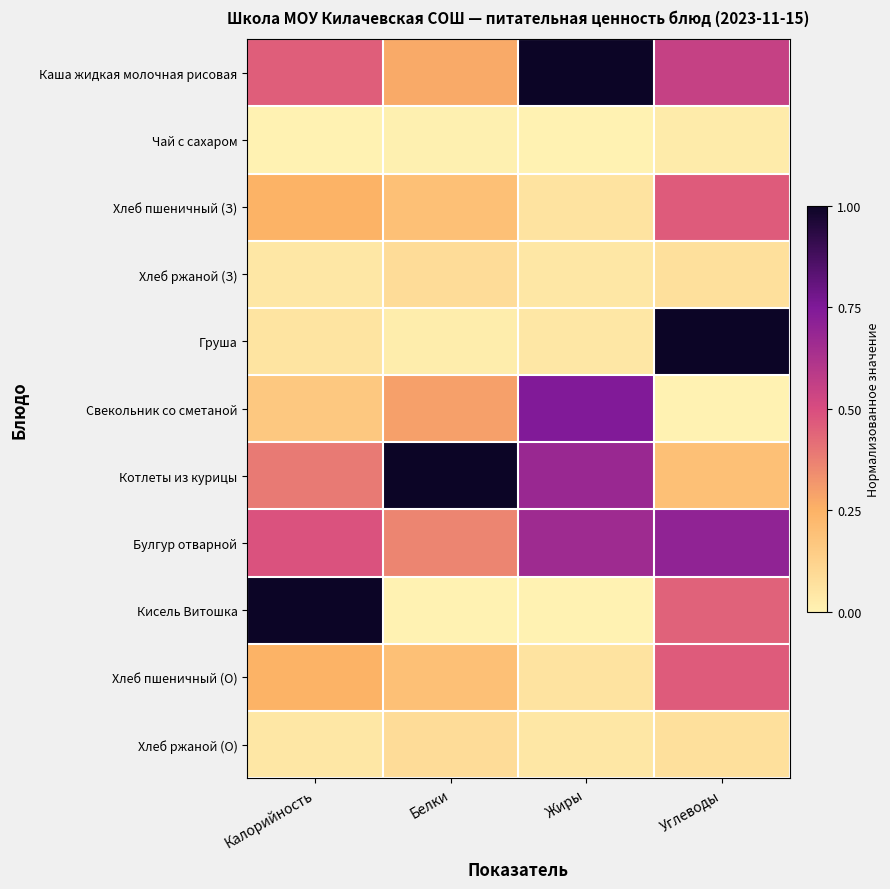

Which series has the largest range (max minus min)?

Кисель Витошка